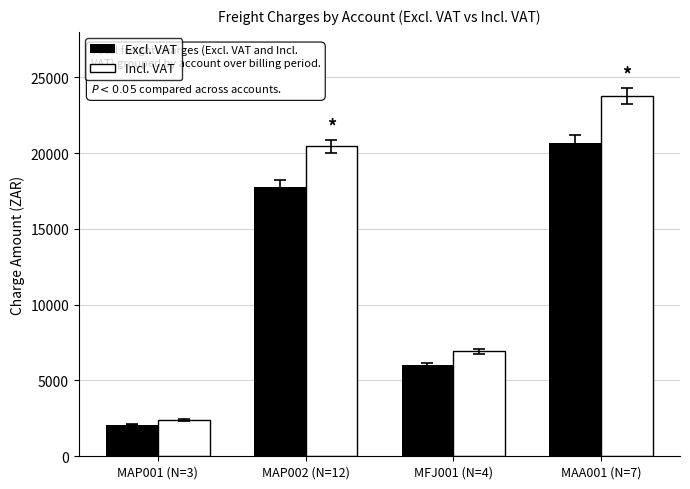

What is the value of the Excl. VAT bar at the 1st from the left?

2085.7